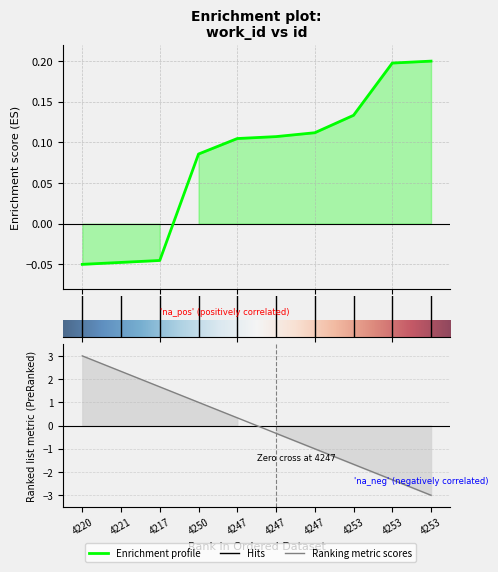

What is the sum of all values?

0.8